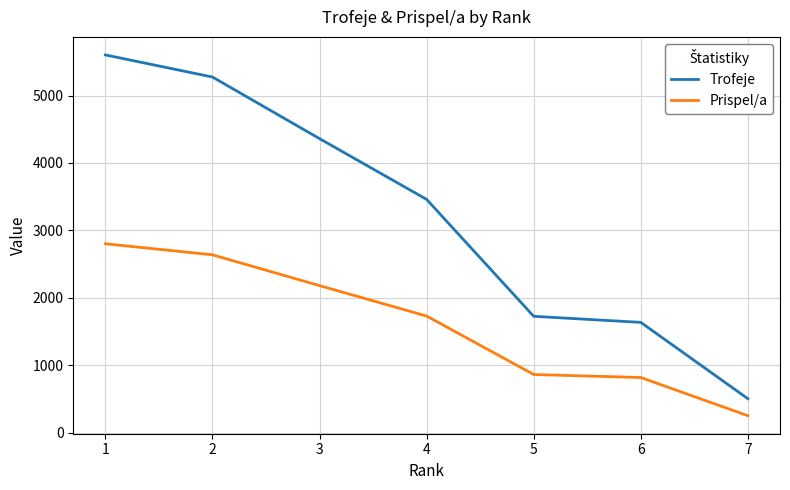

The value of Trofeje at 2 is 2547. True or false?

False